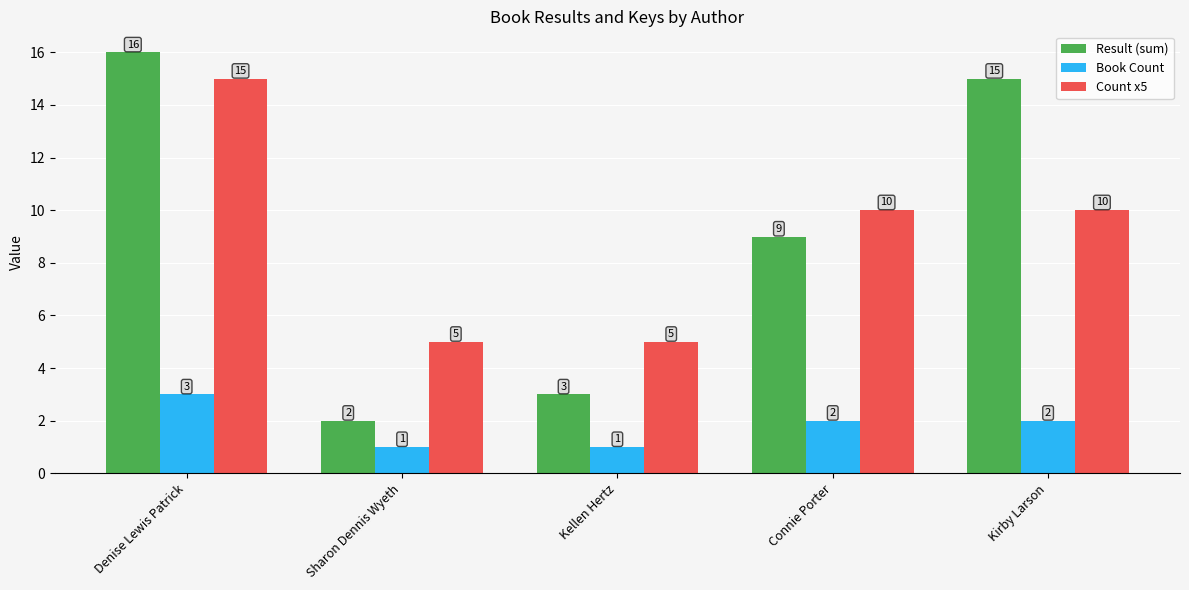

How many categories are shown in the chart?

5